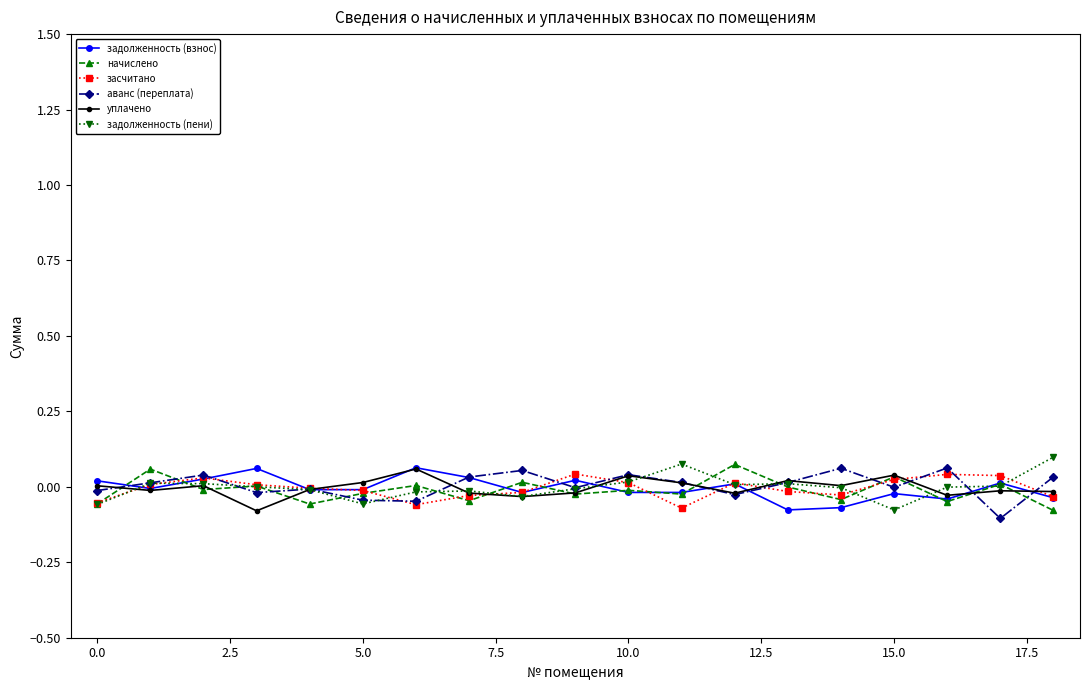

How many lines are shown in the chart?

6